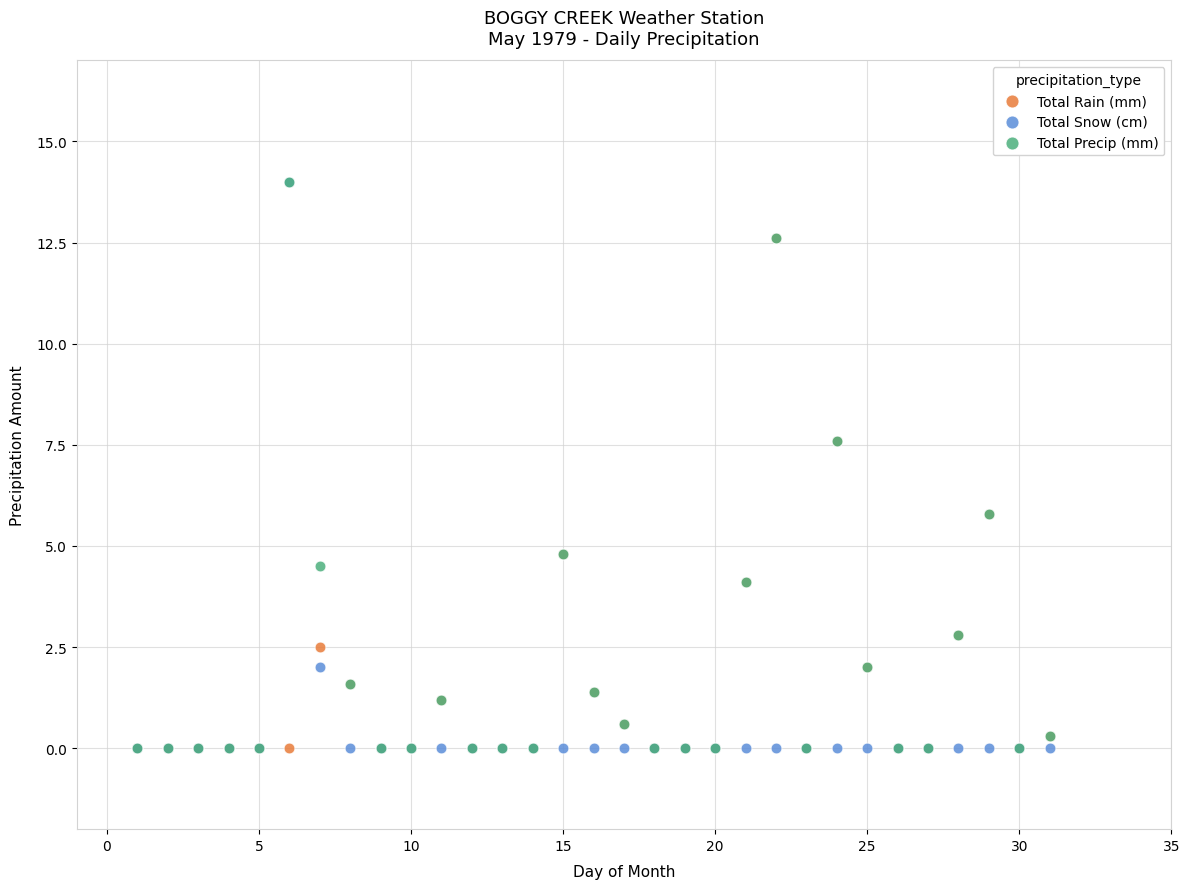

What are all the series names shown in the legend?

Total Rain (mm), Total Snow (cm), Total Precip (mm)